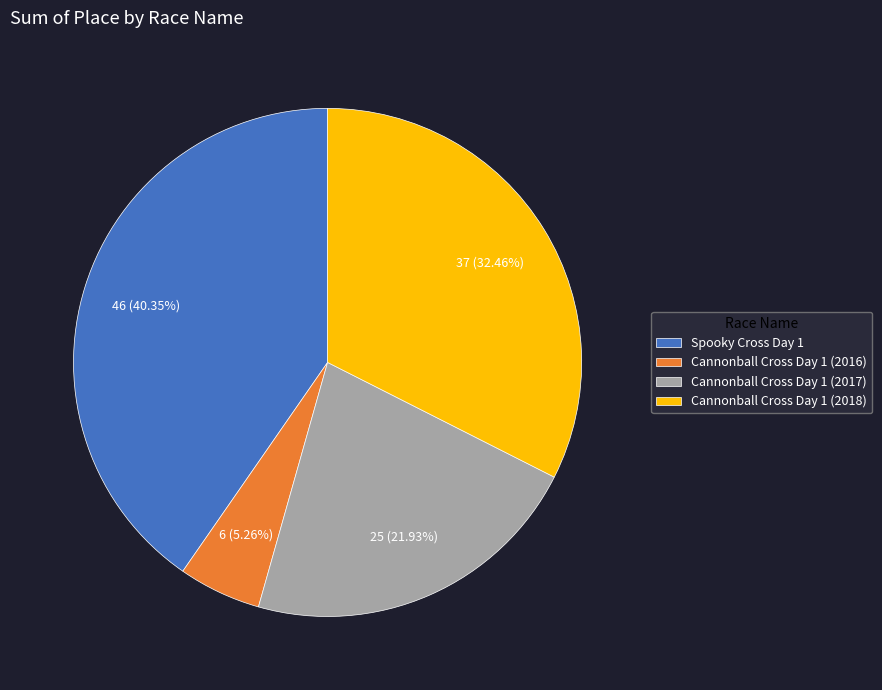

Which category has the smallest portion of the pie?

Cannonball Cross Day 1 (2016)